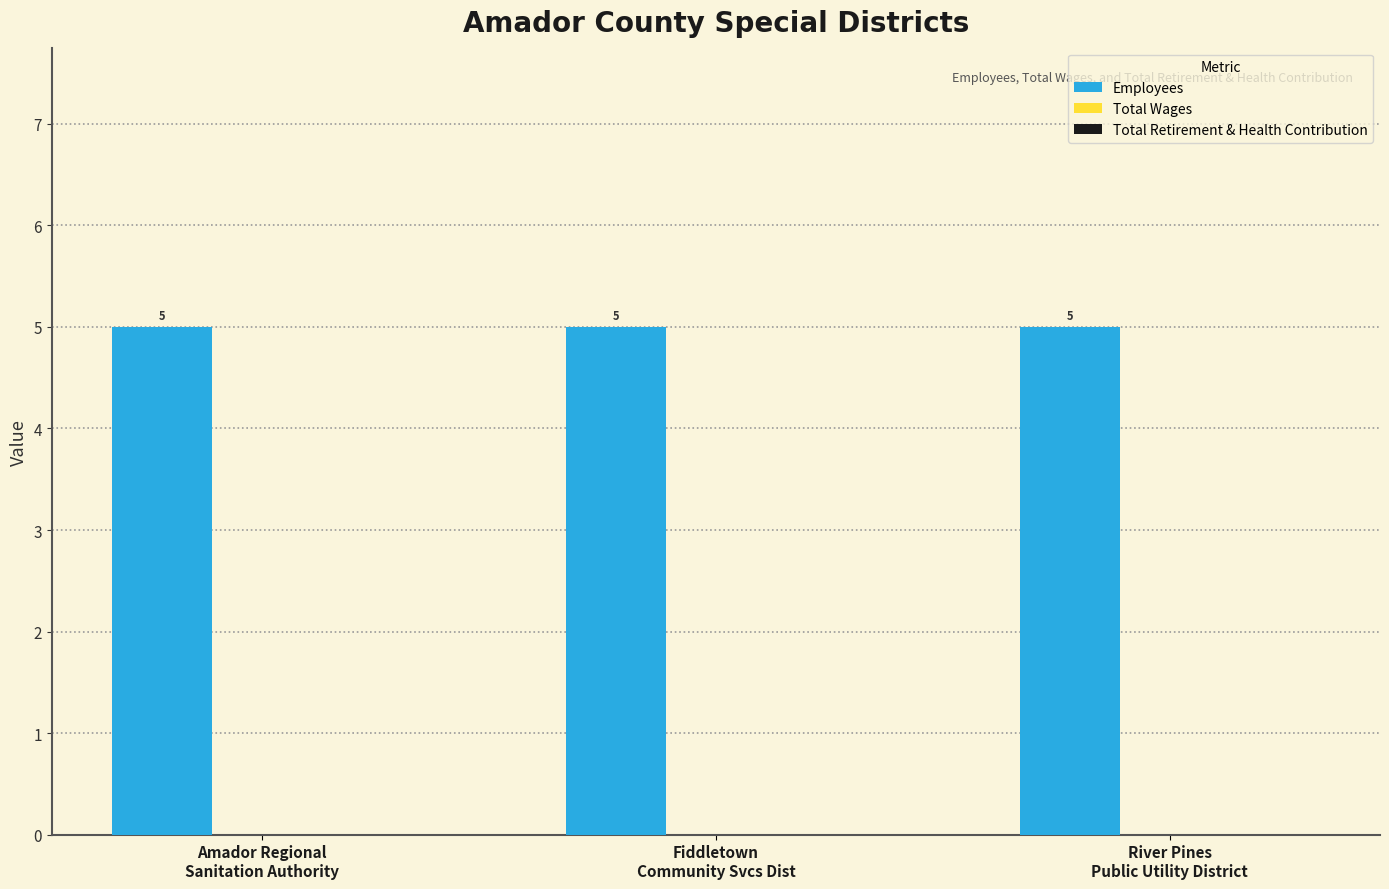

What is the approximate value of Employees at Fiddletown
Community Svcs Dist?

5